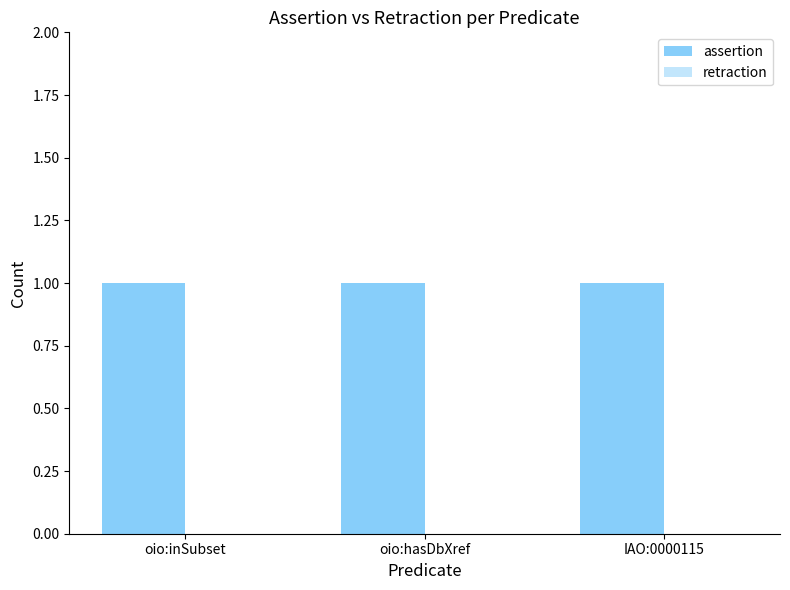

Reading left to right, transcribe all the data shown in this chart.

assertion: 1	1	1
retraction: 0	0	0